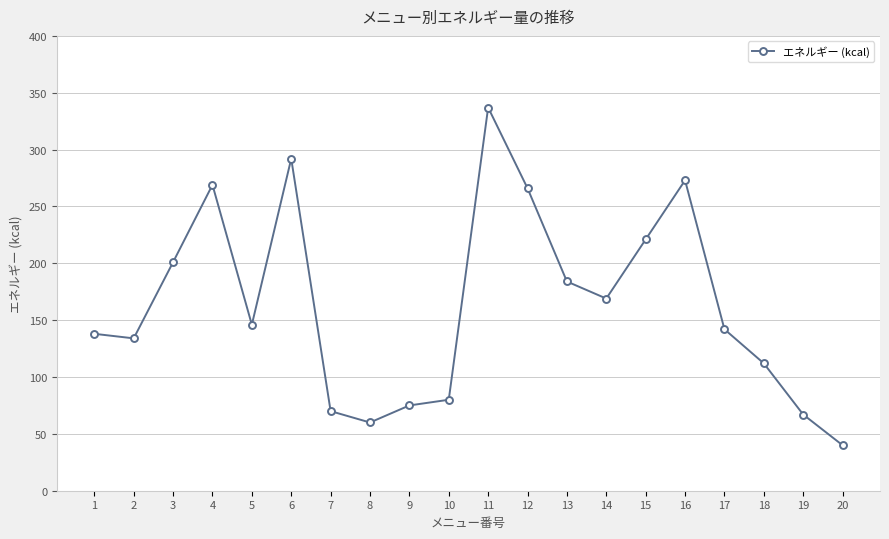

What is the difference between the maximum and minimum values?

297